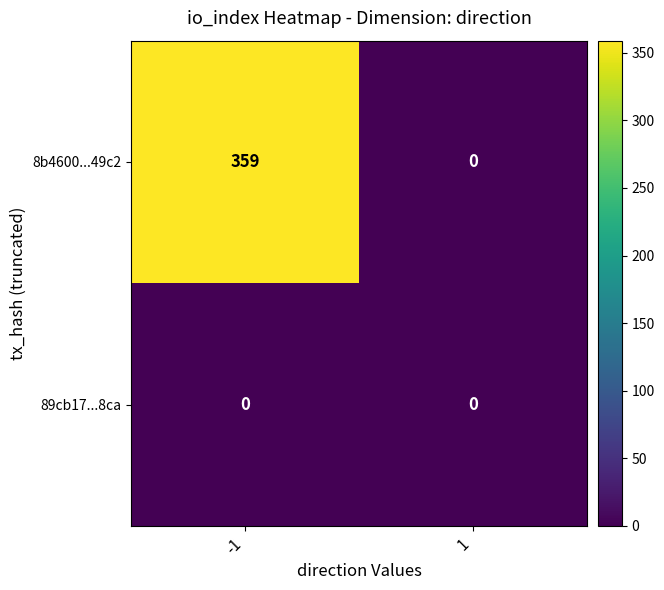

Which series has the widest spread of values?

8b4600...49c2